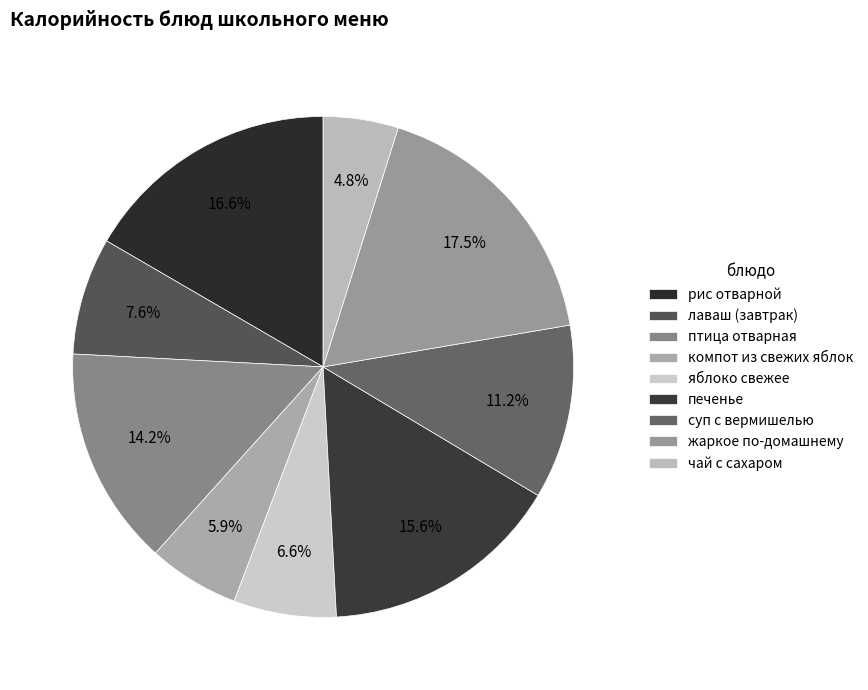

What percentage do рис отварной and печенье together represent?

32.2%